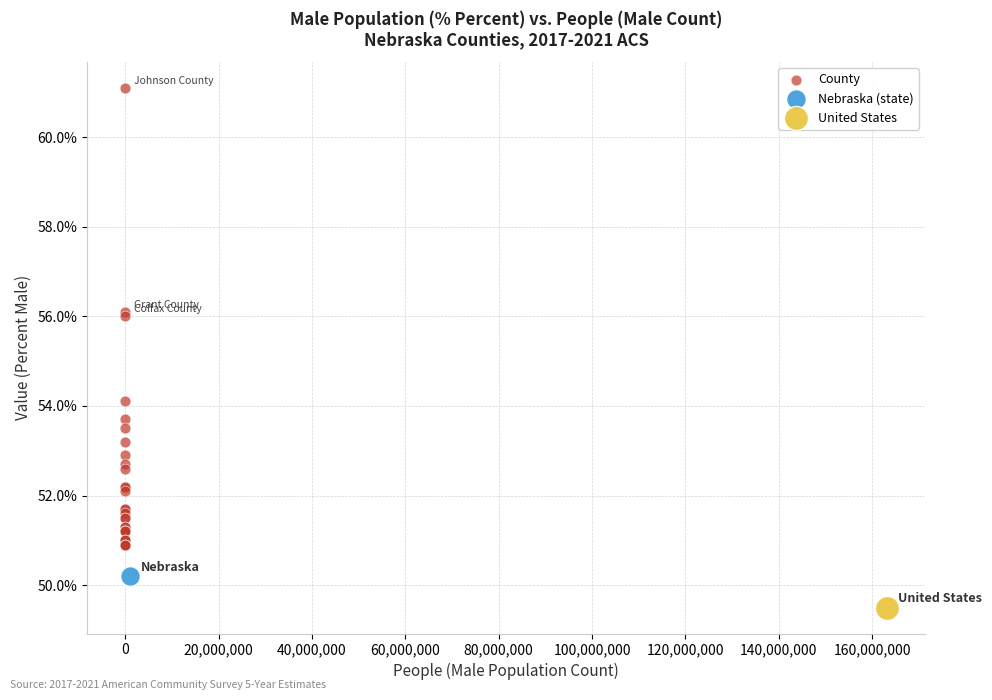

What are all the series names shown in the legend?

County, Nebraska (state), United States